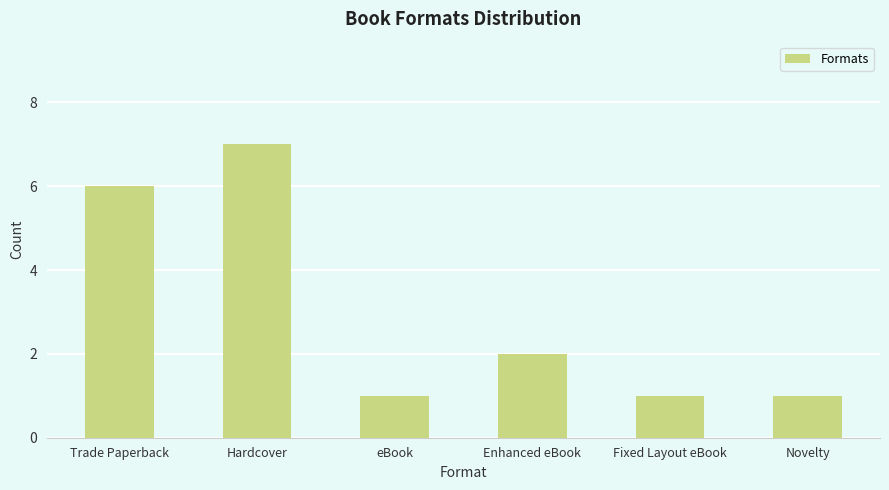

What is the difference between the maximum and second lowest values?

6